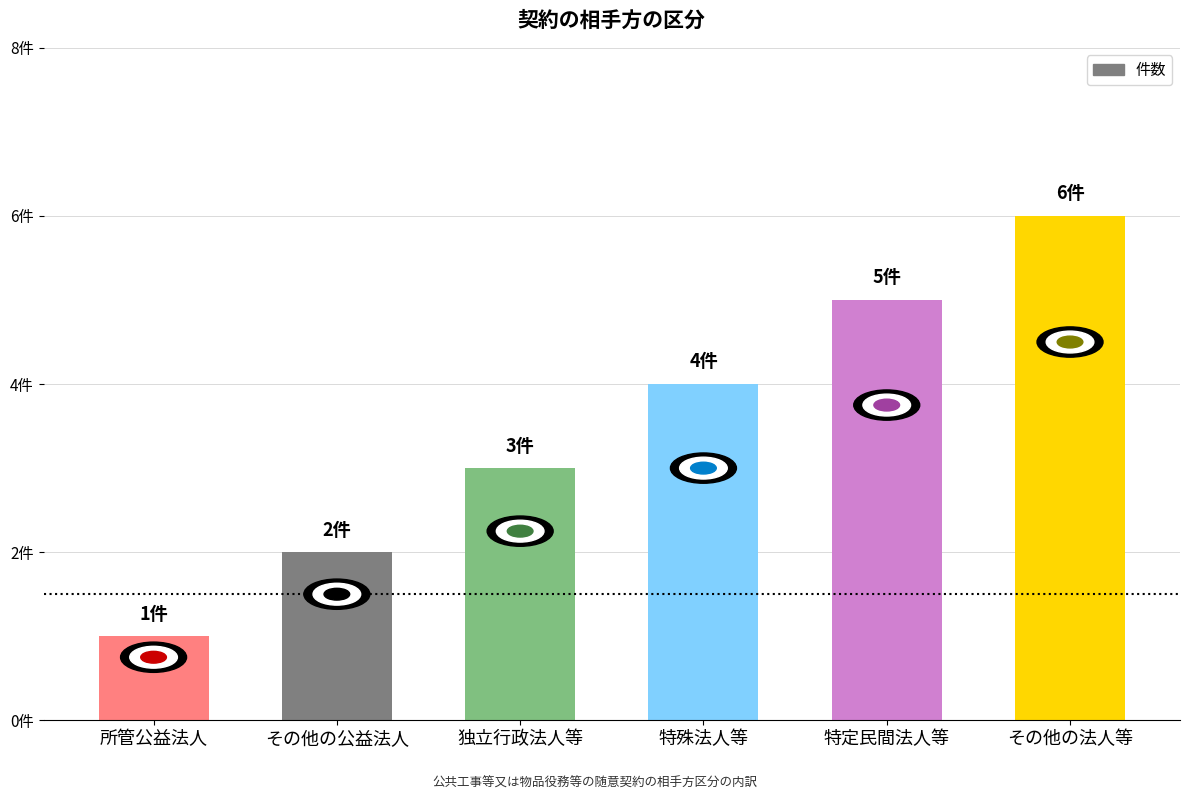

Where does the data first go above 4?

特定民間法人等